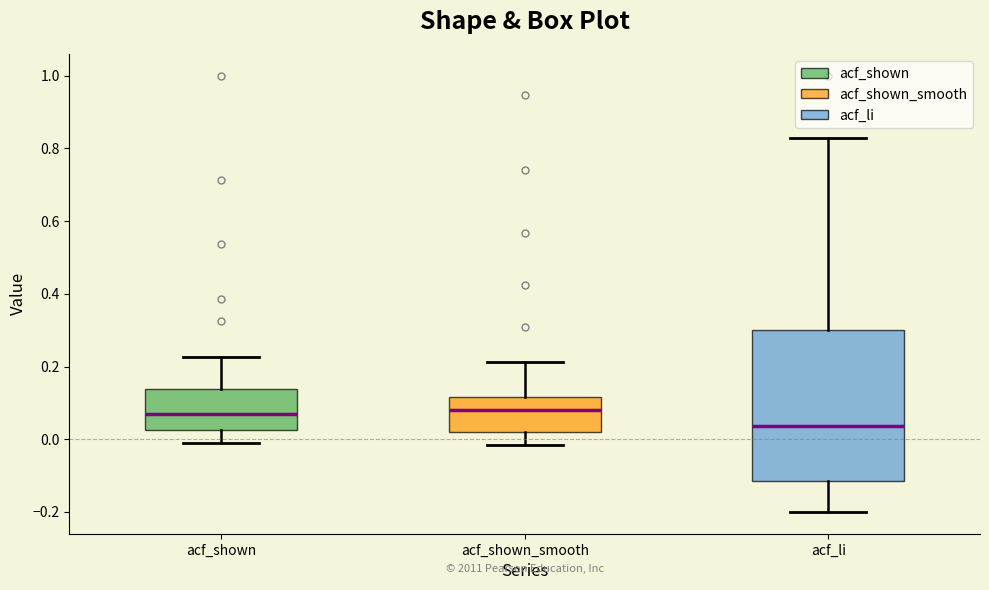

Comparing the boxes themselves (not the whiskers), which one is the tallest?

acf_li